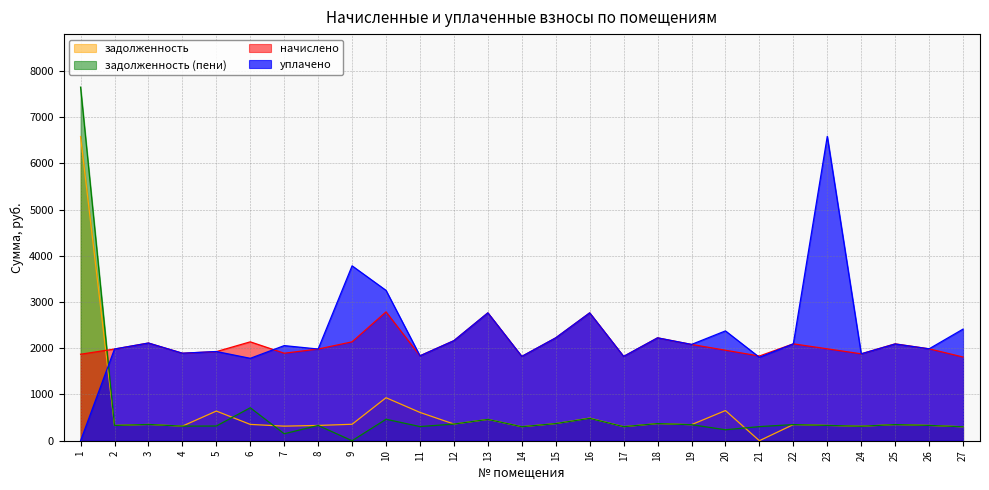

At which category does задолженность reach its first local valley?

2